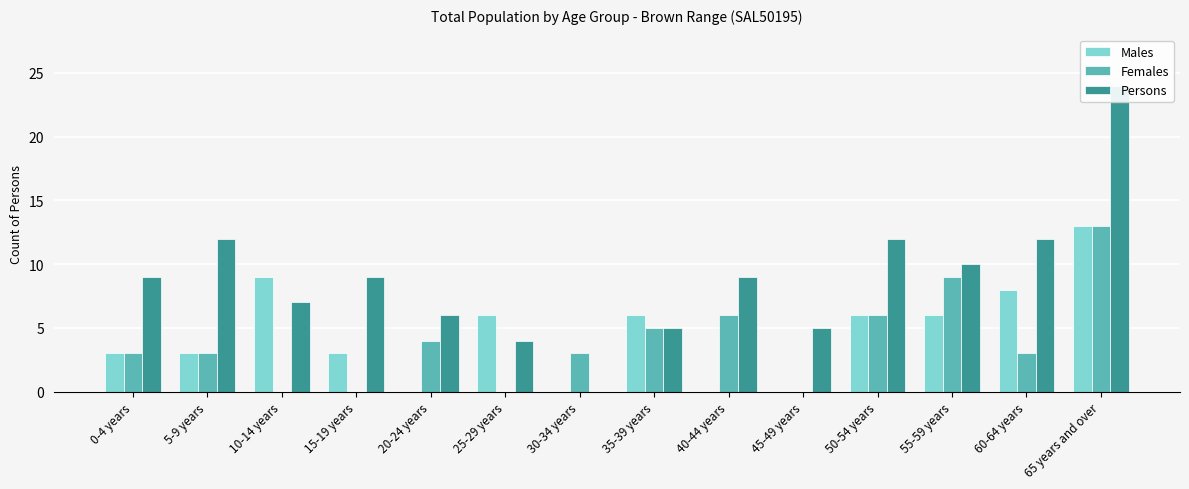

How many series are shown in this chart?

3